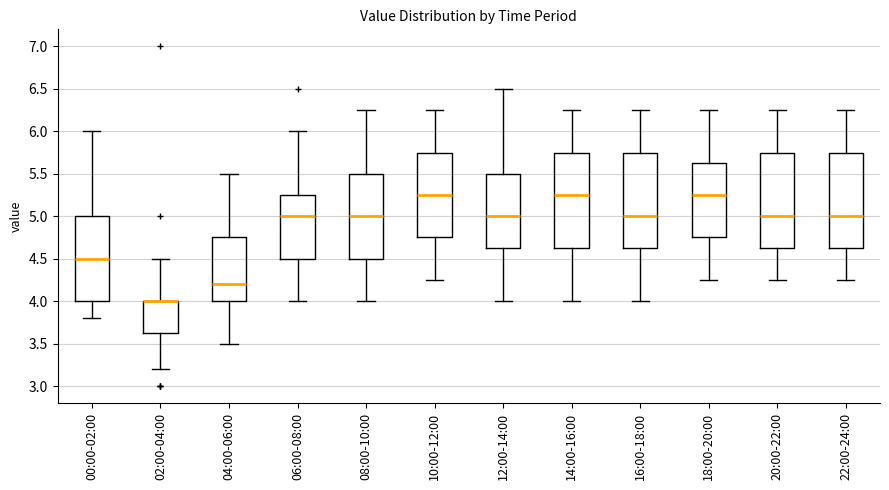

Where does the lower whisker of the box for 08:00-10:00 end on the y-axis? The values are not printed on the chart, so give them approximately, as read against the axis.

4.00